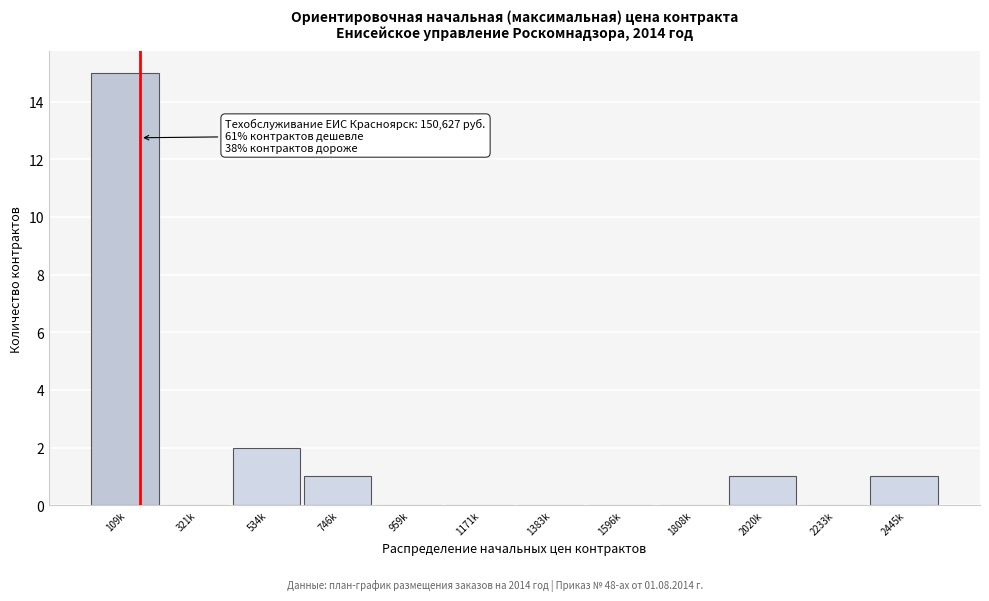

Reading left to right, list all the values displayed in this chart.

109k=15	321k=0	534k=2	746k=1	959k=0	1171k=0	1383k=0	1596k=0	1808k=0	2020k=1	2233k=0	2445k=1